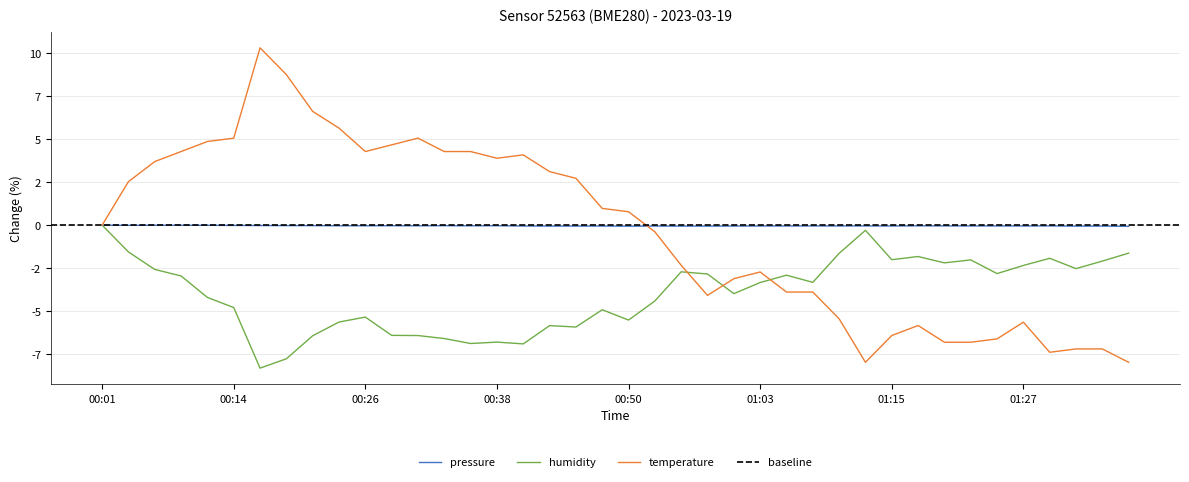

In temperature, how many points are higher than both neighbors (excluding endpoints)?

6